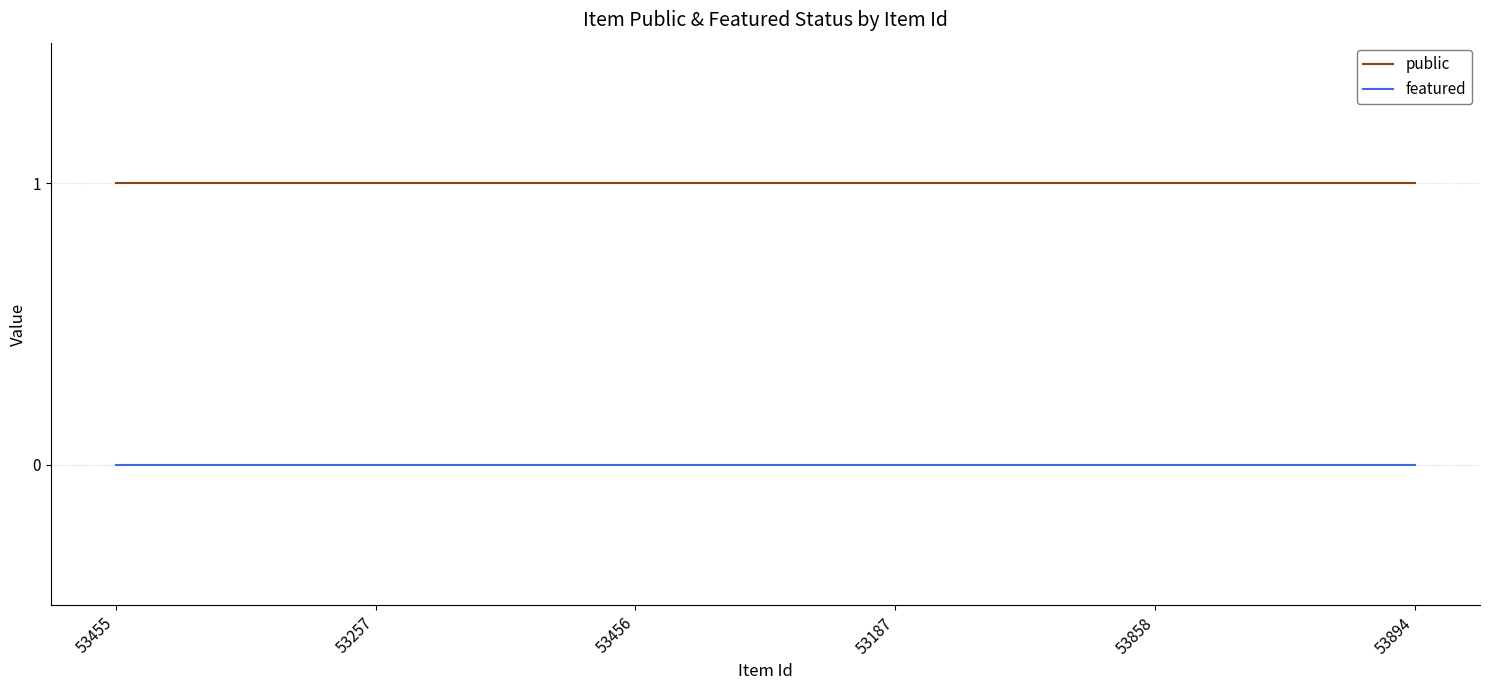

True or false: public and featured cross at least once.

False